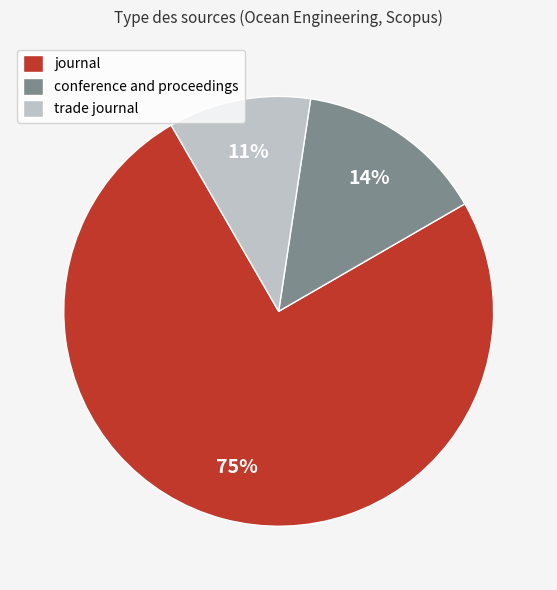

Which category has the smallest portion of the pie?

trade journal